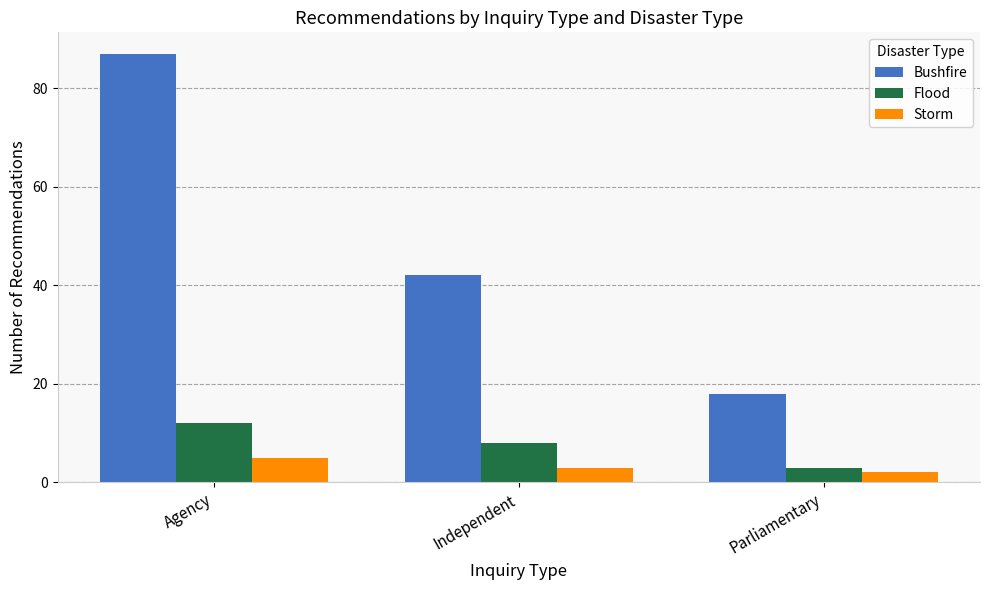

At how many categories does at least one series exceed 25?

2